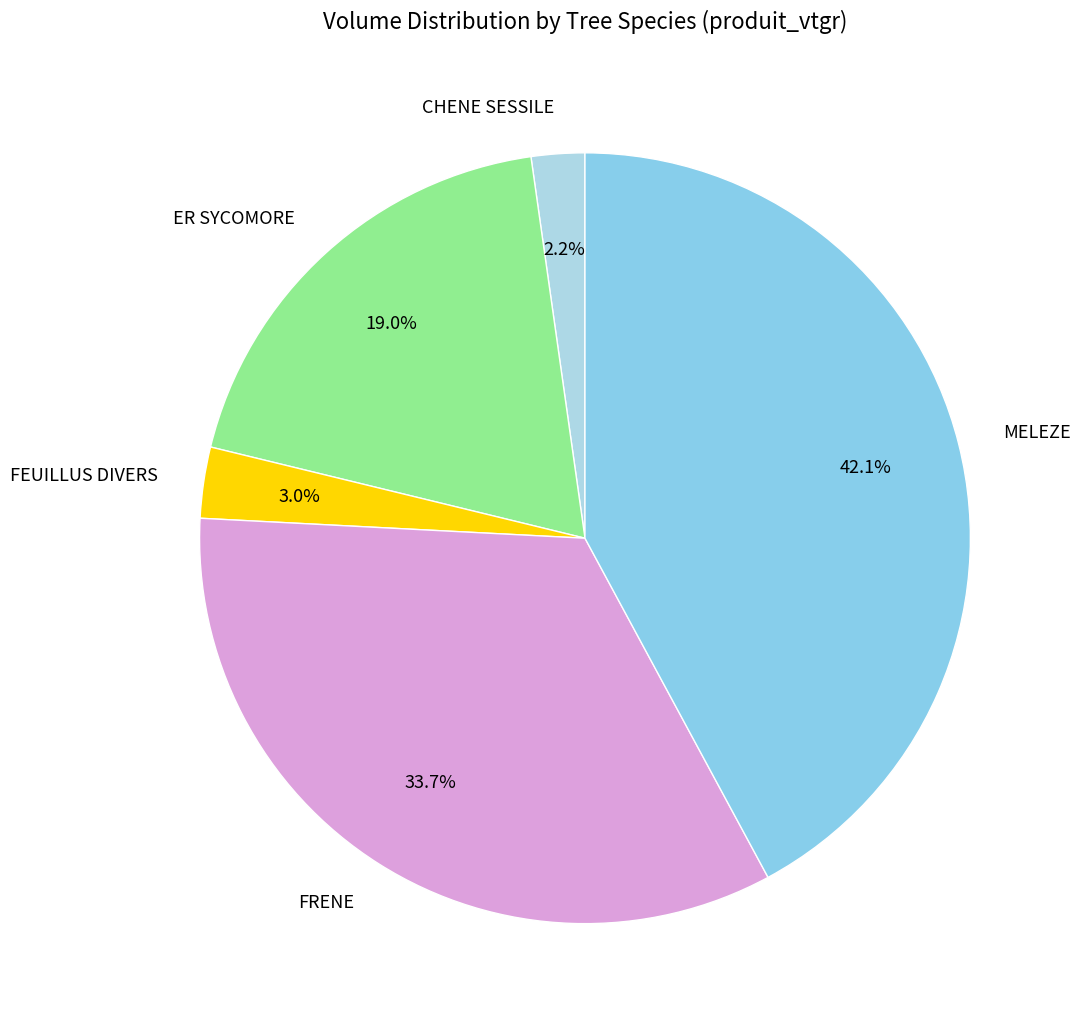

How many segments does this pie chart have?

5